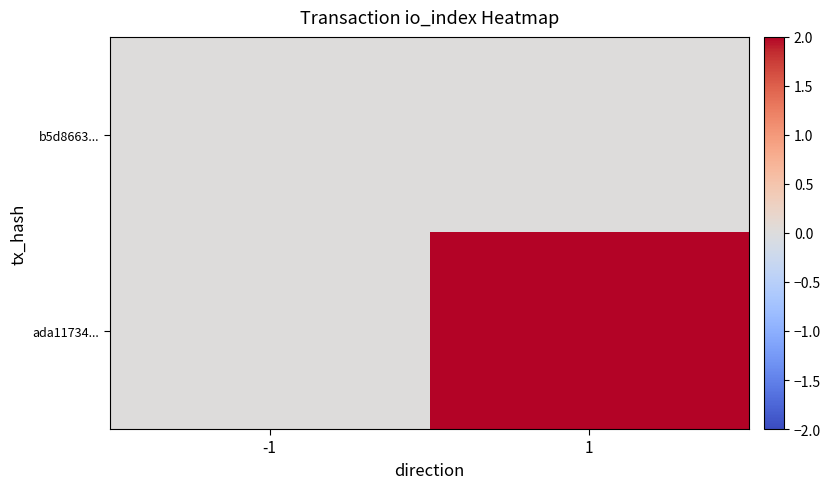

Which category has the lowest value across all series?

-1